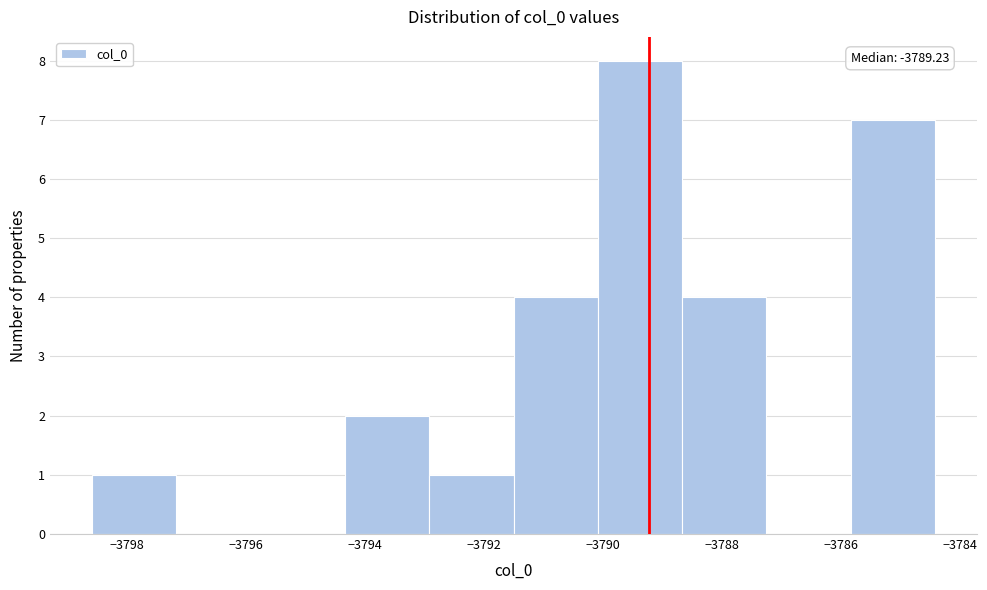

Over which range of the x-axis is the bar tallest?

-3790.0 to -3788.6